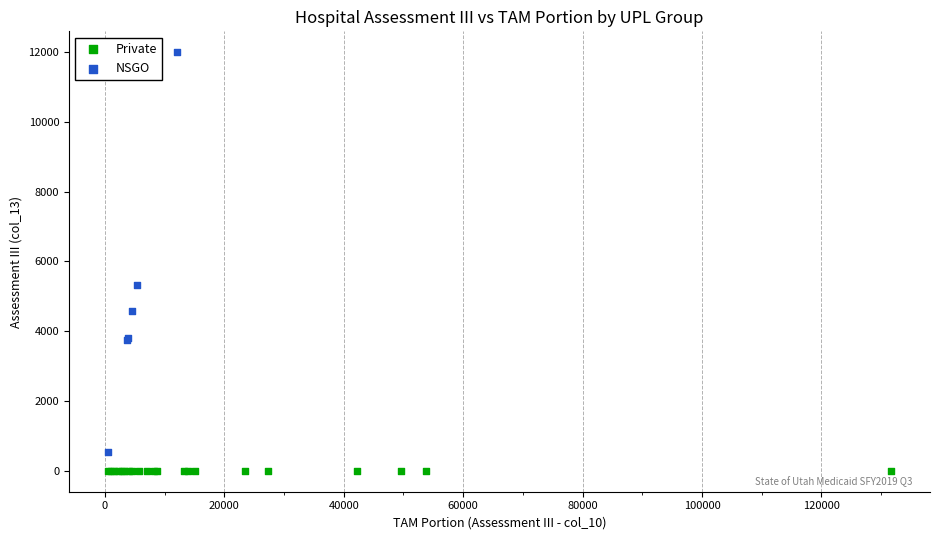

Which series reaches the minimum Y coordinate?

Private